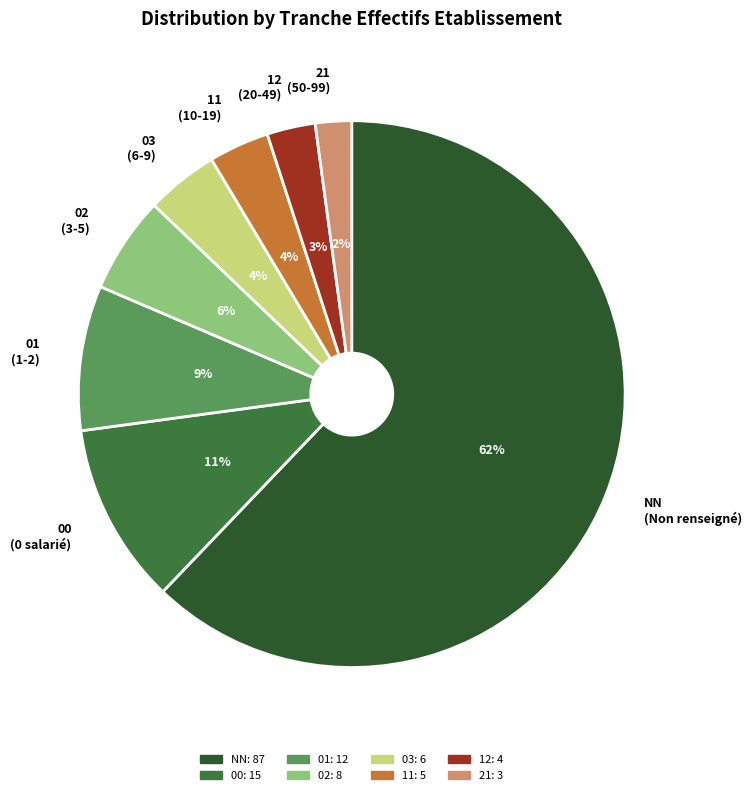

Combined, do NN and 12 account for over 50%?

Yes